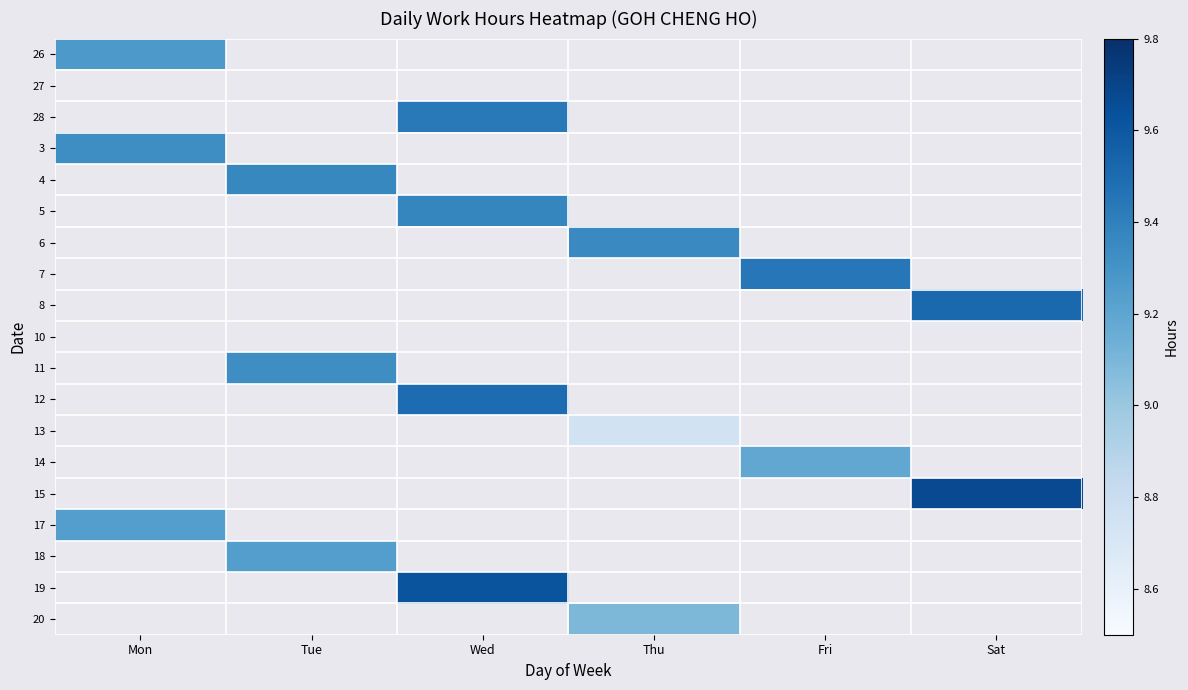

Which category has the highest value across all series?

Sat